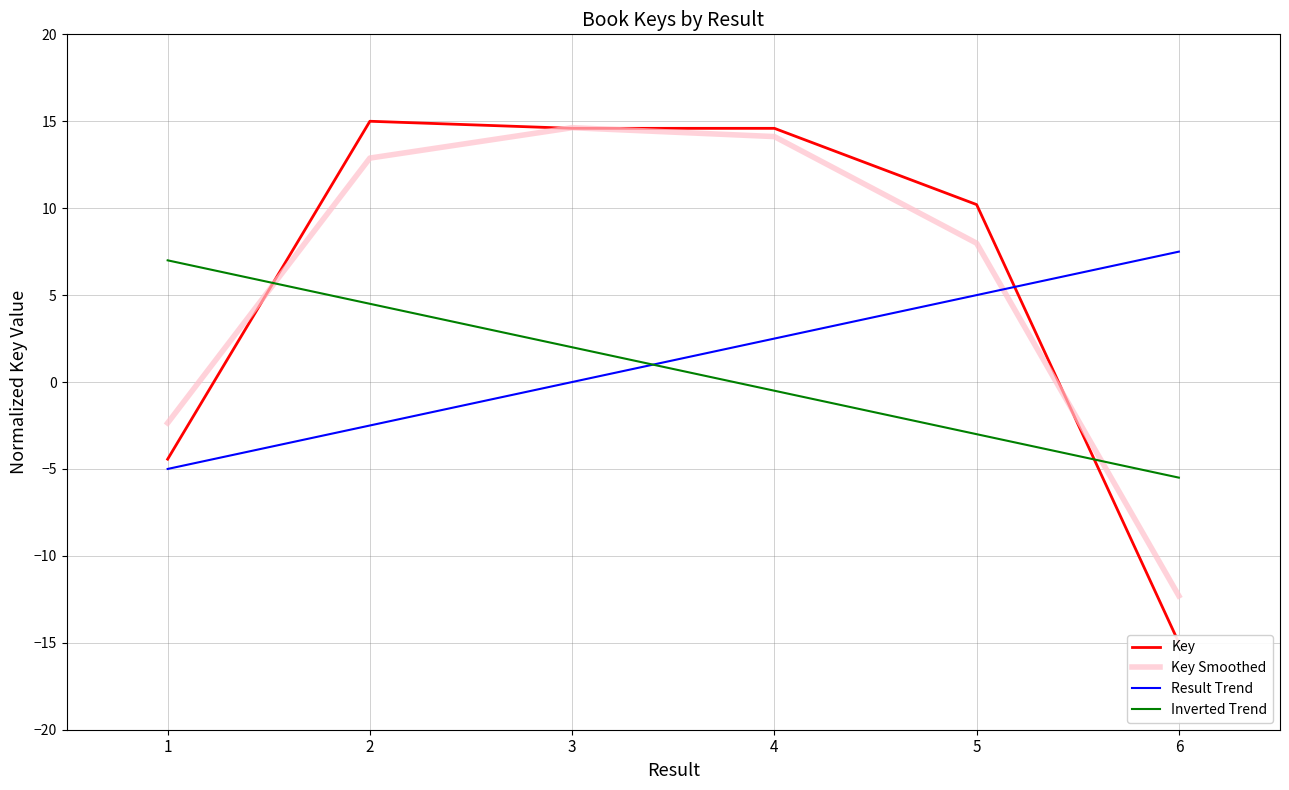

At which category does Key reach its first local valley?

3